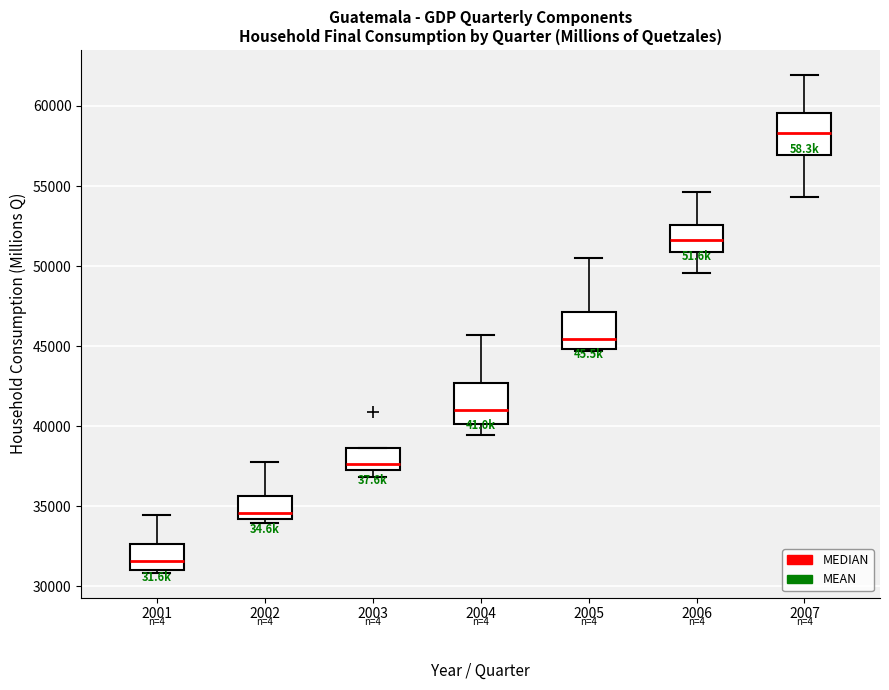

Reading left to right, transcribe this box plot: for each box, give where its median line is, the range the box spans, and where its two whiskers end, as read against the y-axis. The values are not printed on the chart, so give them approximately, as read against the axis.

2001: median 31500, box 31000 to 32500, whiskers 31000 (just below the box's lower edge) to 34500
2002: median 34500, box 34000 to 35500, whiskers 34000 (just below the box's lower edge) to 38000
2003: median 37500 (just above the box's lower edge), box 37500 to 38500, whiskers 37000 to 38500
2004: median 41000, box 40000 to 42500, whiskers 39500 to 45500
2005: median 45500, box 45000 to 47000, whiskers 44500 to 50500
2006: median 51500, box 51000 to 52500, whiskers 49500 to 54500
2007: median 58500, box 57000 to 59500, whiskers 54500 to 62000